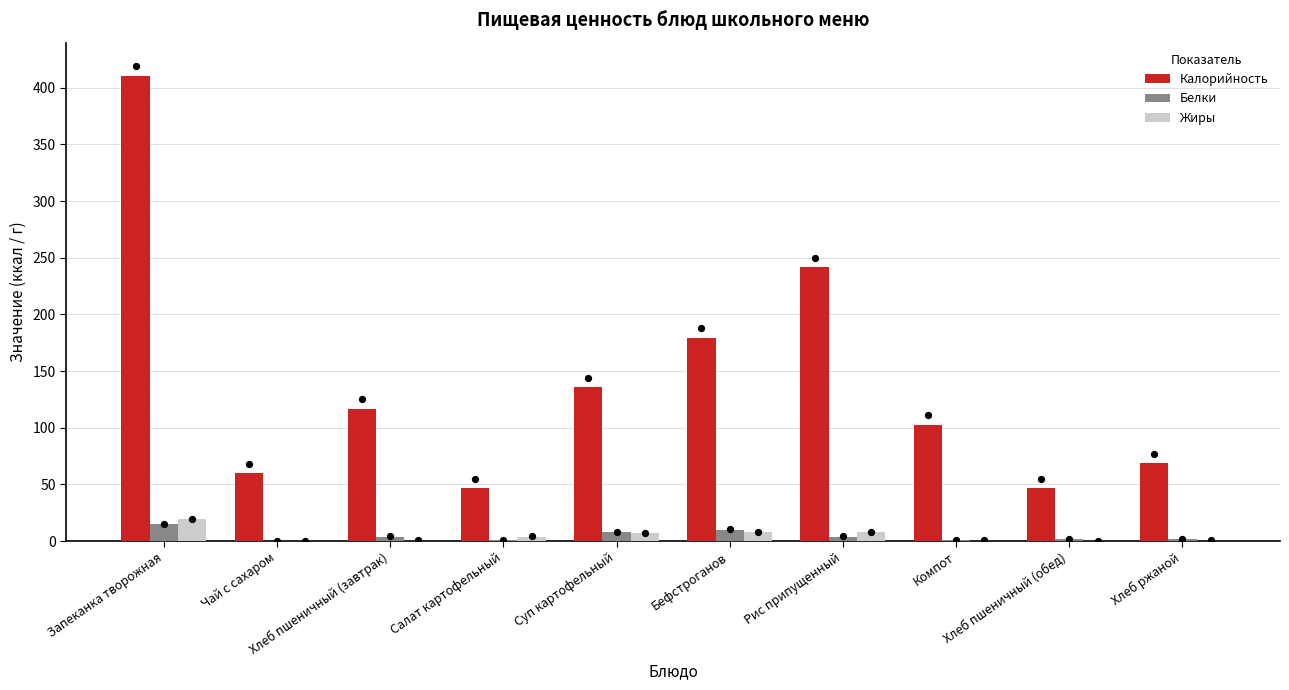

Which series has the largest total across all categories?

Калорийность